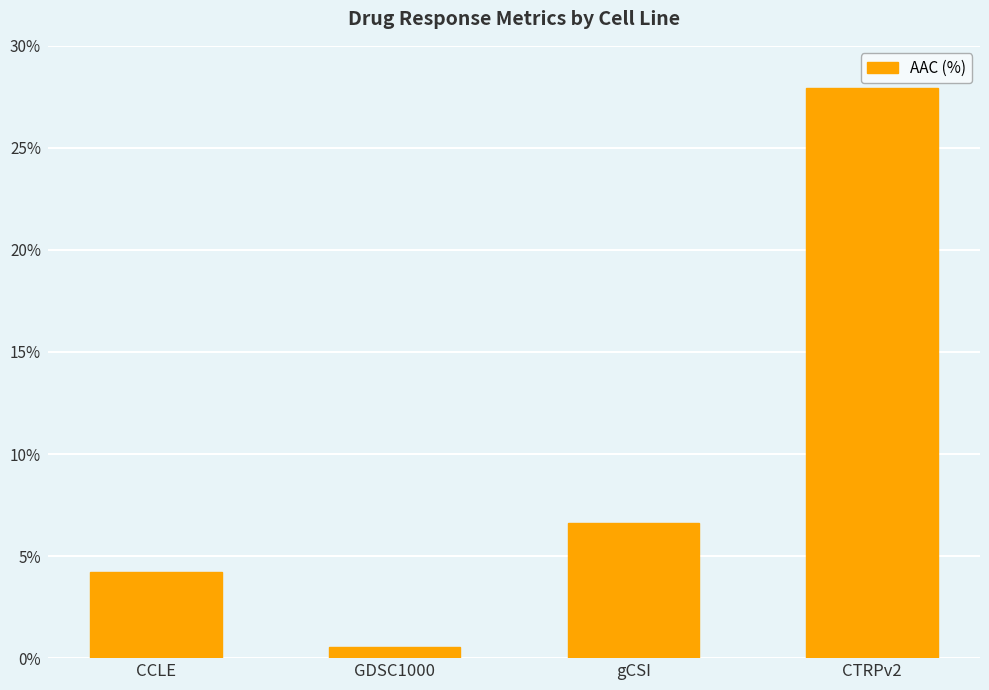

List the labels in order of value, smallest first.

GDSC1000, CCLE, gCSI, CTRPv2